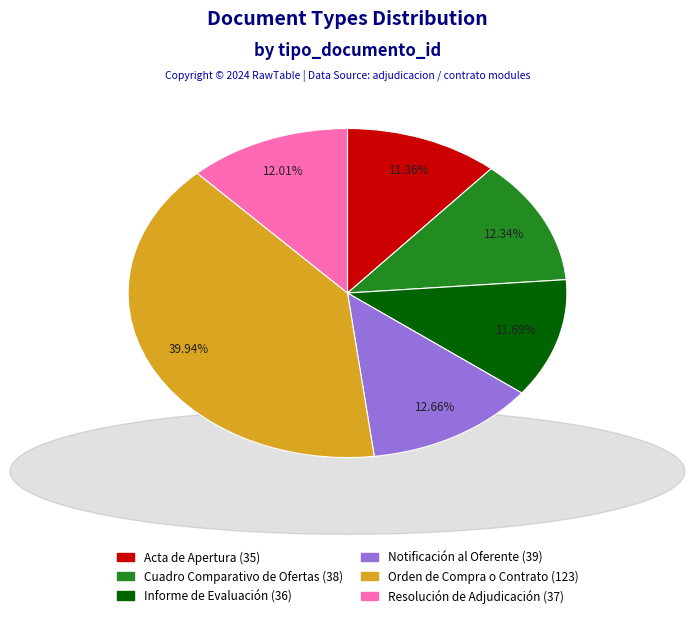

Count the number of slices in the pie.

6